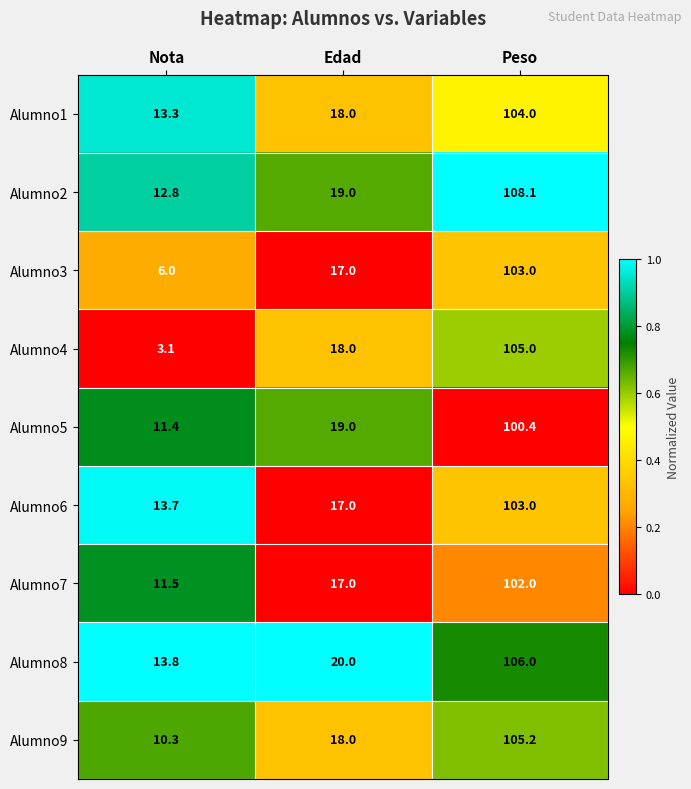

At which label is Alumno2 closest to 60?

Edad